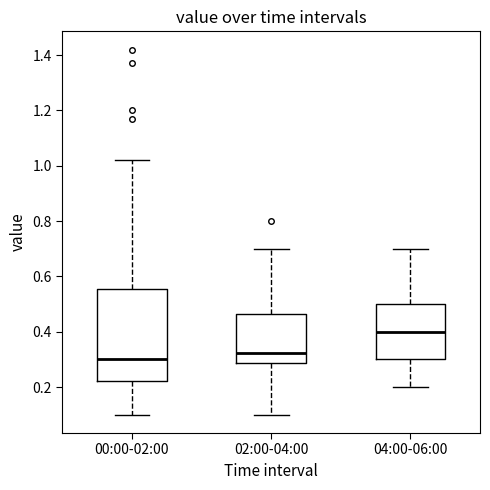

Reading left to right, read every box against the y-axis: the position of its median line, the range the box covers, and the ends of its whiskers. The values are not printed on the chart, so give them approximately, as read against the axis.

00:00-02:00: median 0.30, box 0.22 to 0.56, whiskers 0.10 to 1.02
02:00-04:00: median 0.32, box 0.28 to 0.46, whiskers 0.10 to 0.70
04:00-06:00: median 0.40, box 0.30 to 0.50, whiskers 0.20 to 0.70